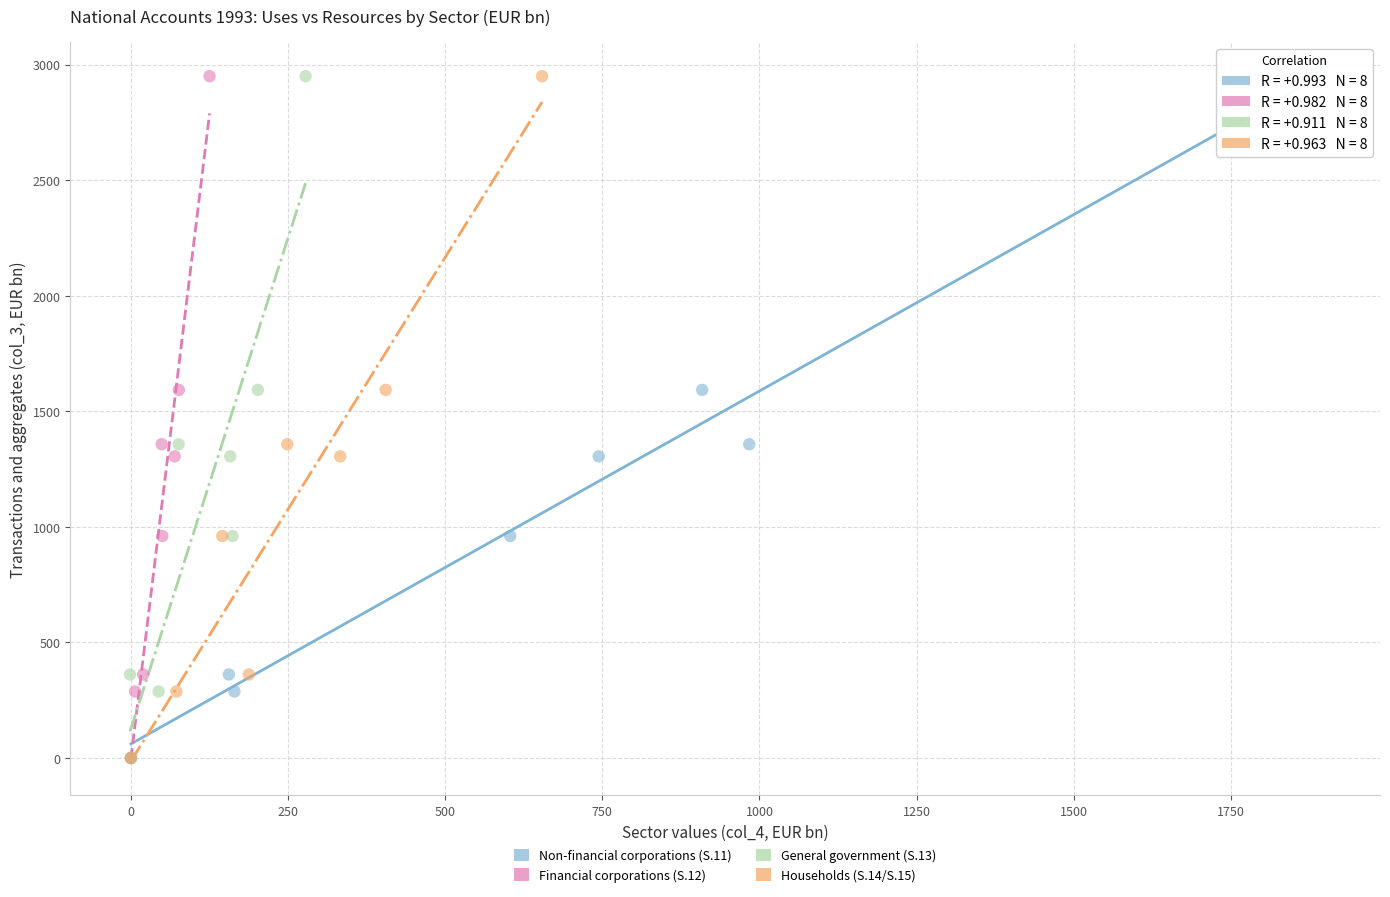

What are all the series names shown in the legend?

Non-financial corporations (S.11), Financial corporations (S.12), General government (S.13), Households (S.14/S.15)